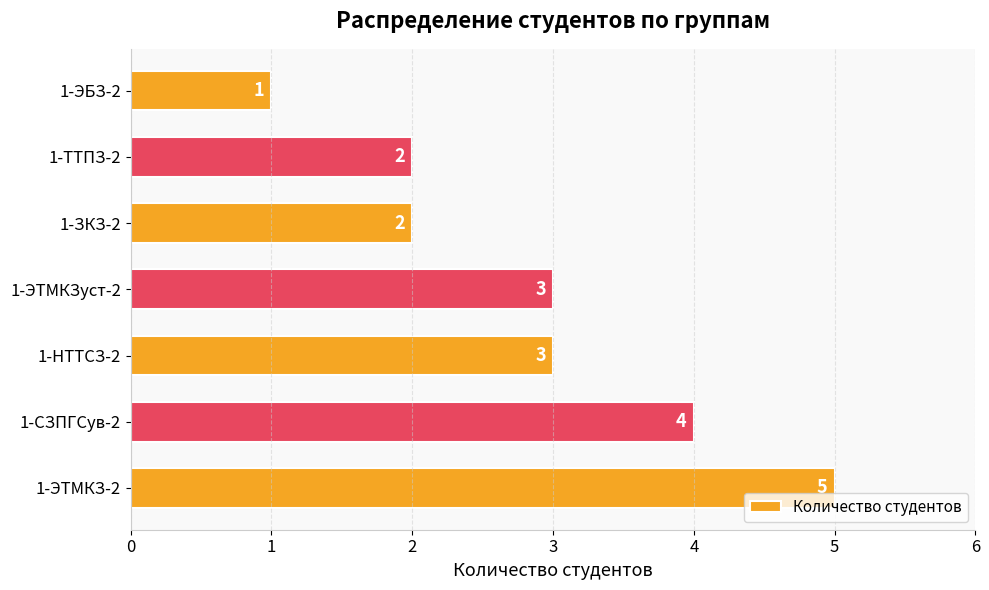

How many data points does each series have?

7